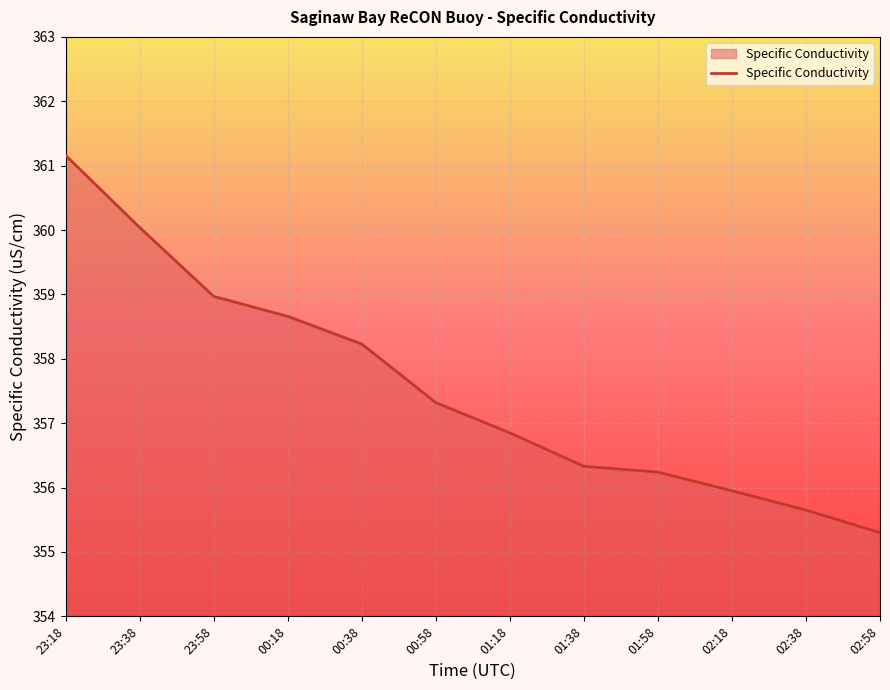

List the labels in order of value, smallest first.

02:58, 02:38, 02:18, 01:58, 01:38, 01:18, 00:58, 00:38, 00:18, 23:58, 23:38, 23:18